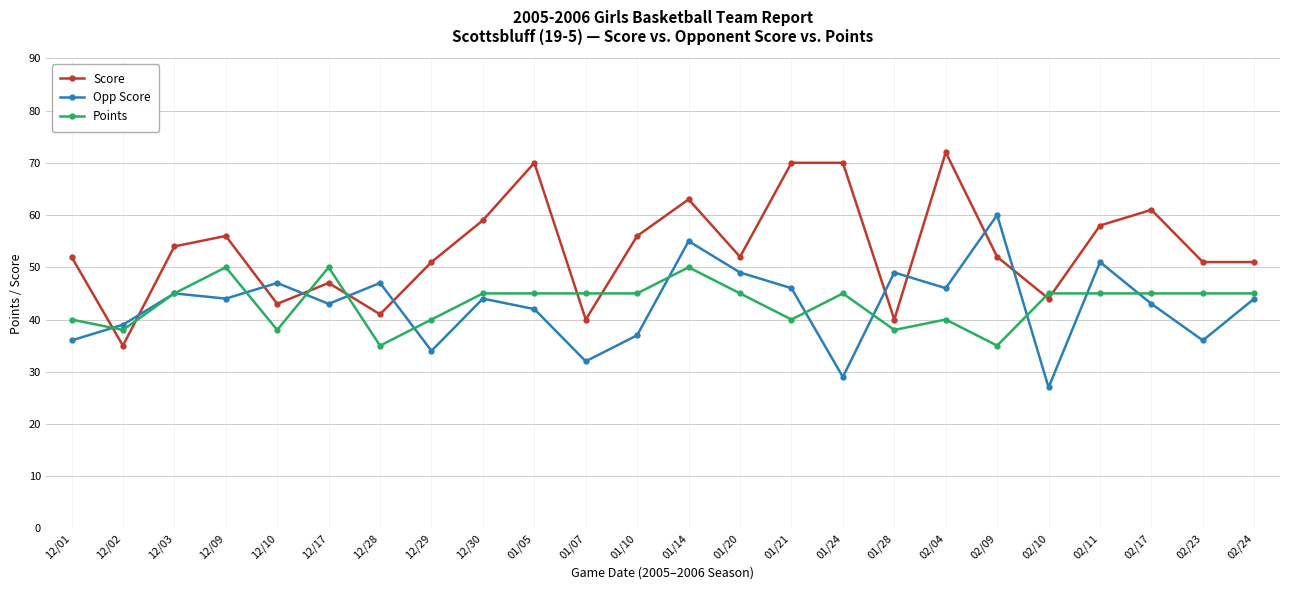

At 02/09, list the series in order from largest to smallest.

Opp Score, Score, Points